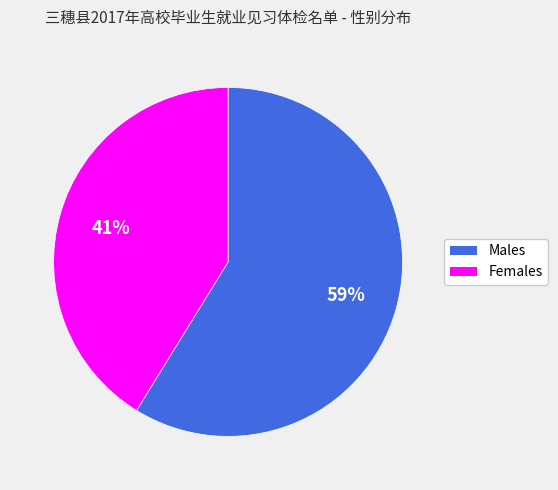

Is there any slice that represents more than half of the pie?

Yes